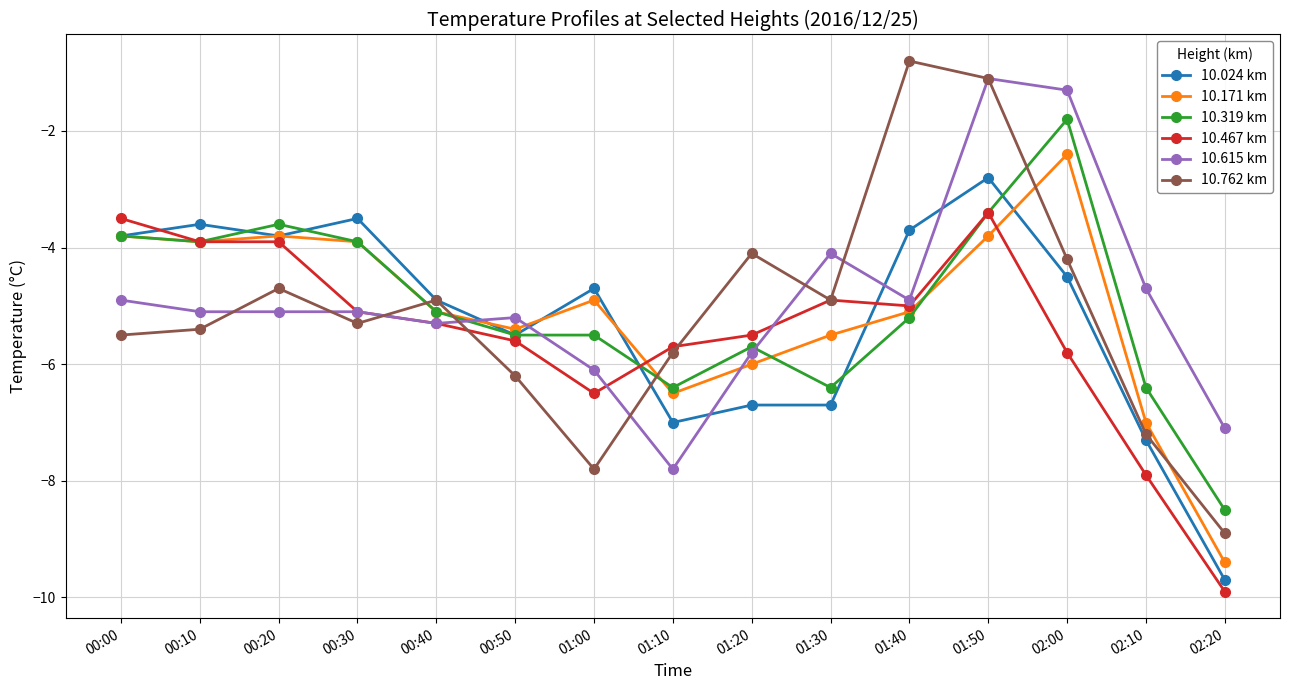

Which series ends up on top after the final intersection of 10.467 km and 10.024 km?

10.024 km